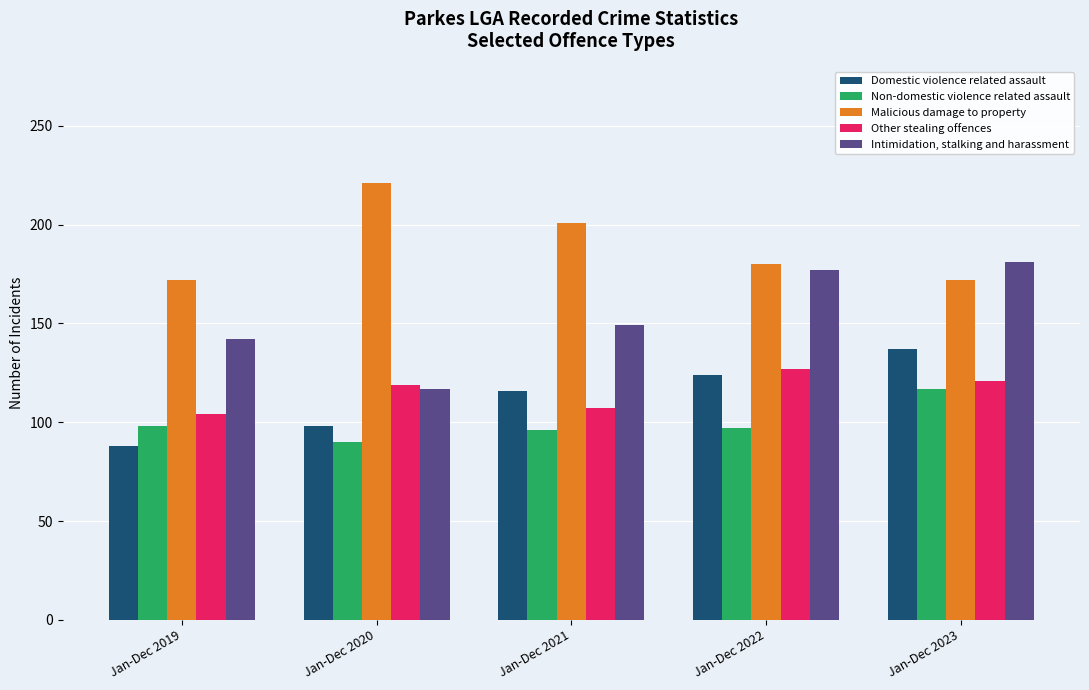

Is it true that Other stealing offences equals 39 at Jan-Dec 2020?

False